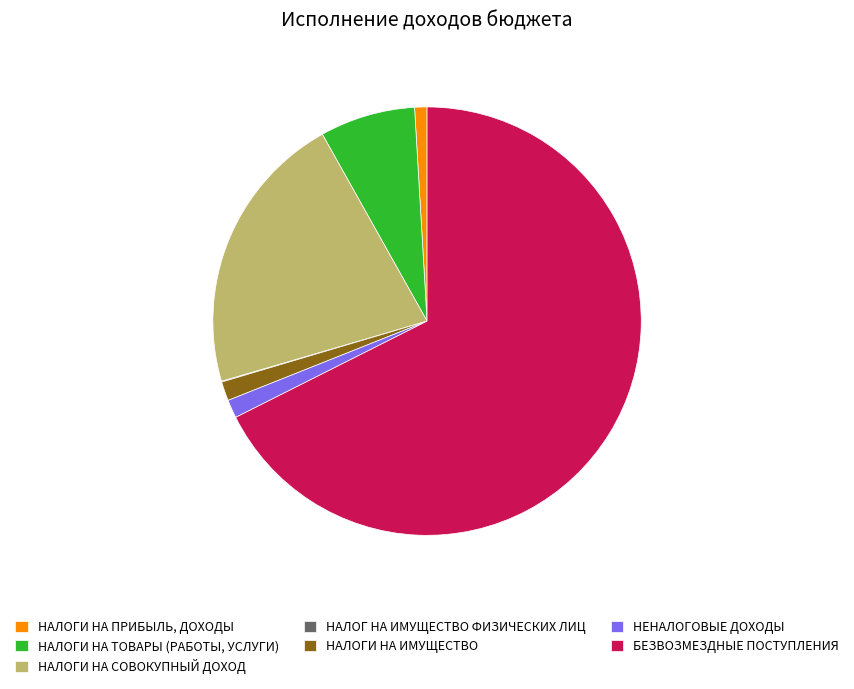

Do НАЛОГИ НА ПРИБЫЛЬ, ДОХОДЫ and НАЛОГИ НА ИМУЩЕСТВО together represent more than half of the pie?

No